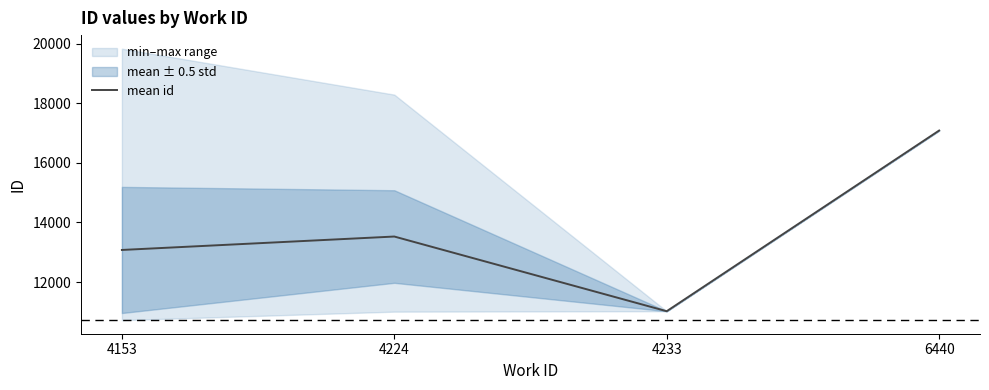

Approximately how many times larger is the value at 4153 compared to 4233?

1.2